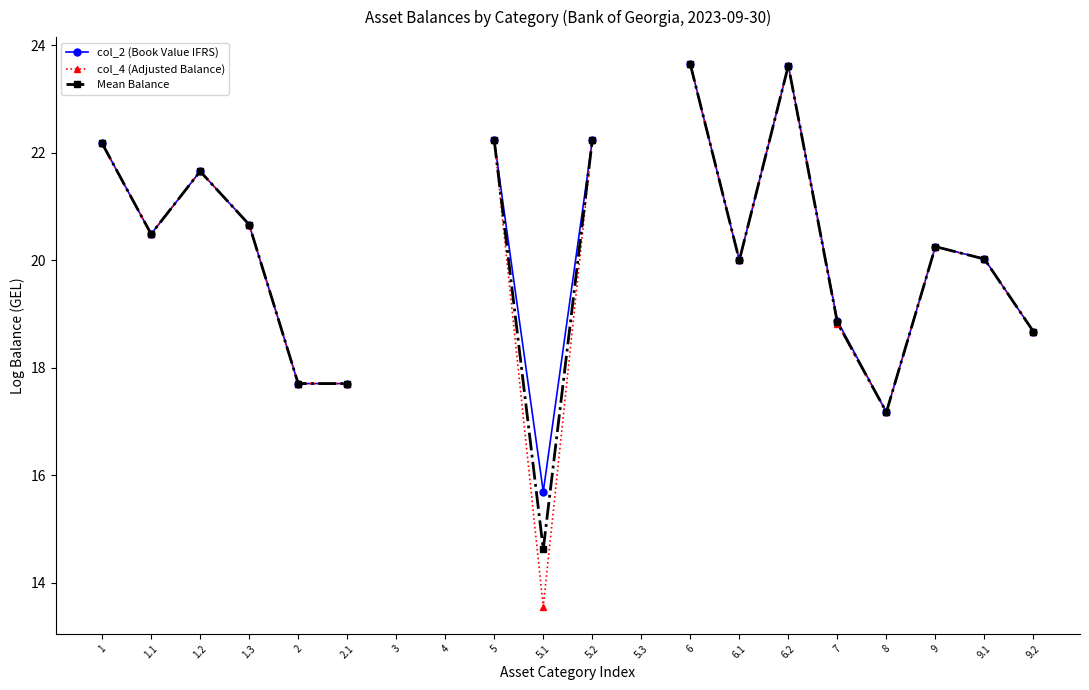

What position from the right is 6?

8